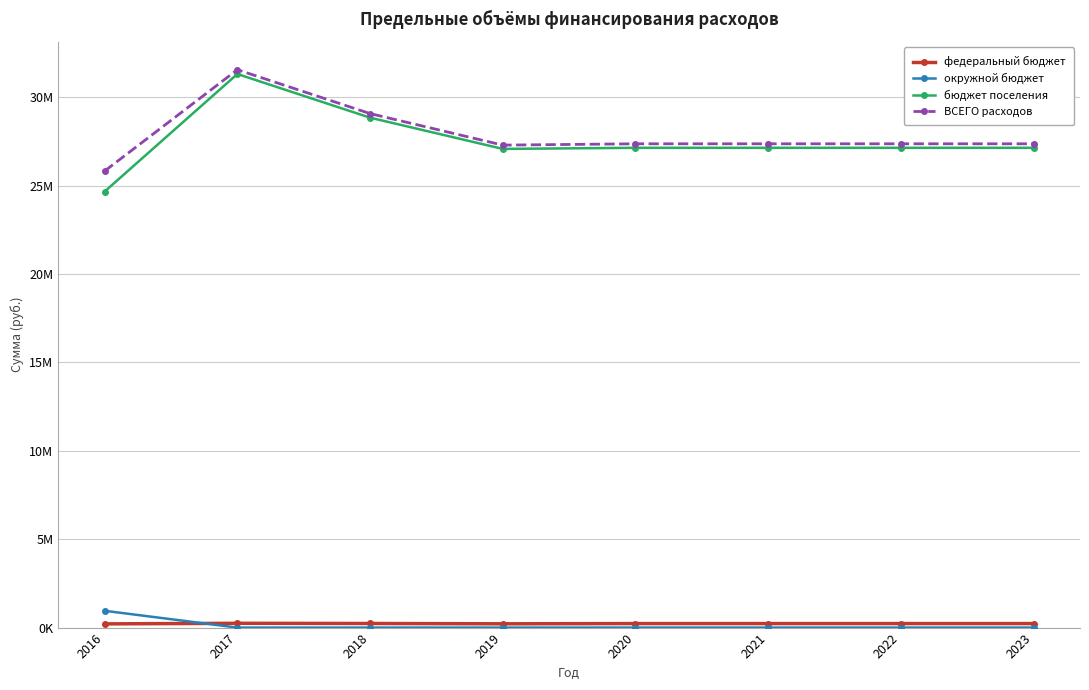

Does the chart have visible grid lines?

Yes